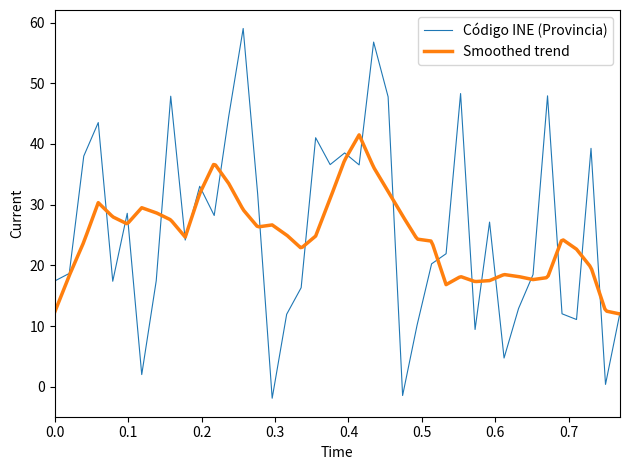

Count the number of categories in the chart.

40